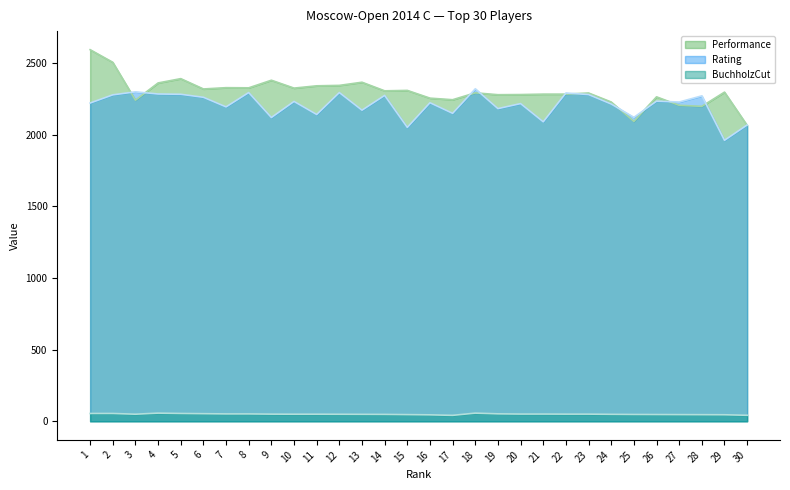

How many data points does each series have?

30